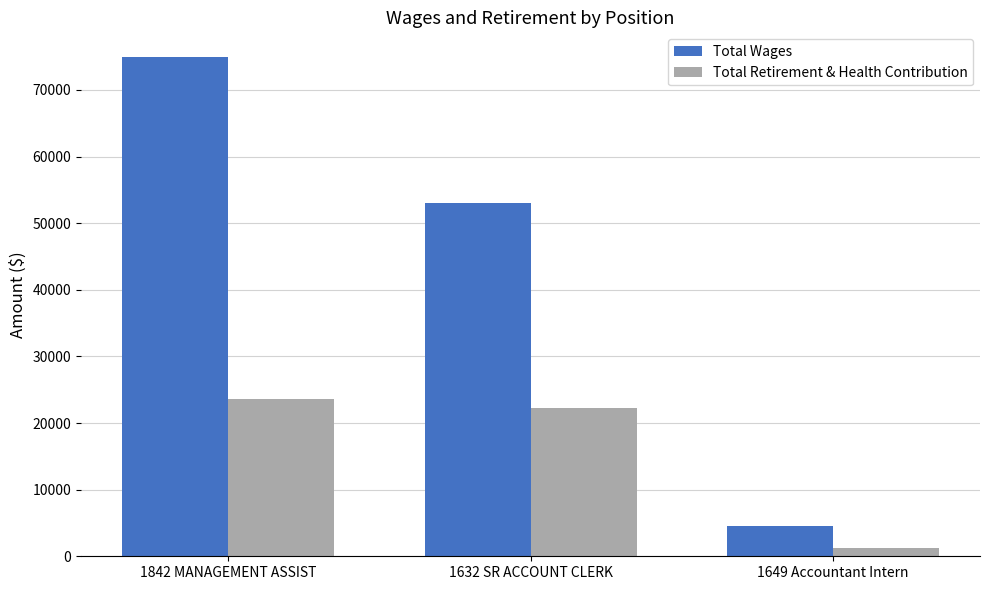

Which label corresponds to the smallest value in the chart?

1649 Accountant Intern